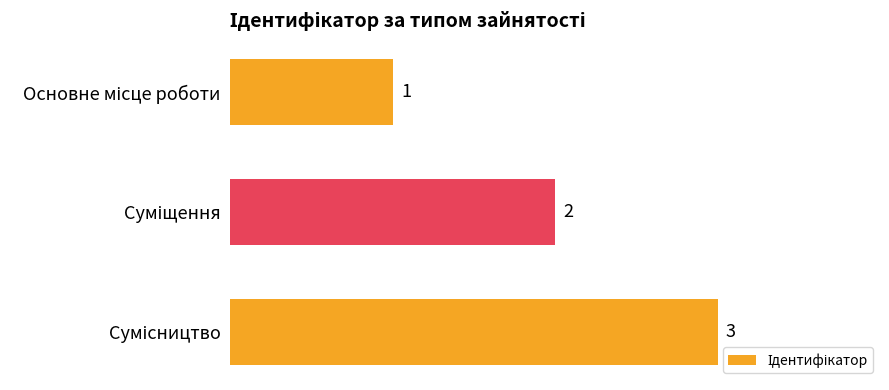

How many distinct data groups are displayed?

1